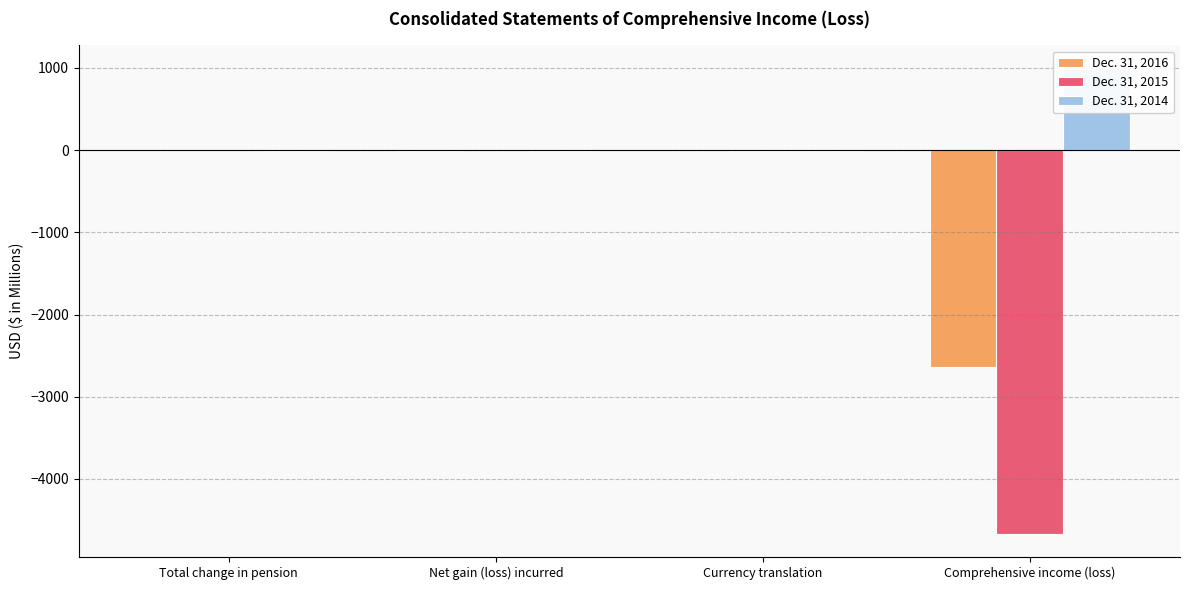

List the series in order of their overall mean, lowest first.

Dec. 31, 2015, Dec. 31, 2016, Dec. 31, 2014